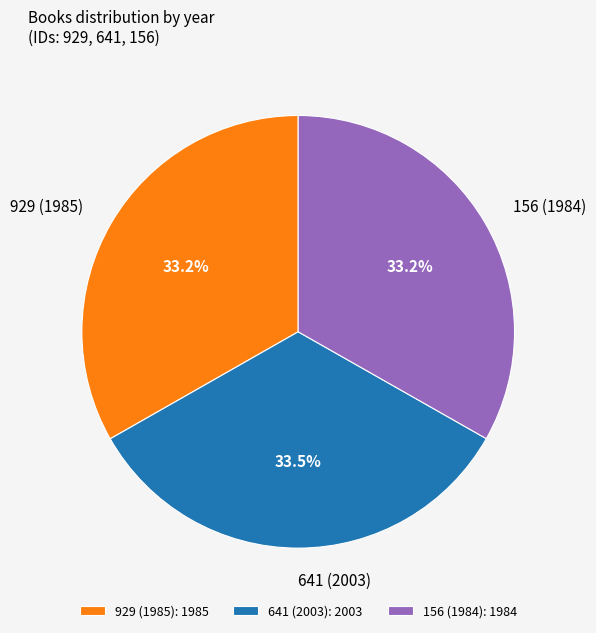

Approximately how many times larger is the value at 641 (2003) compared to 156 (1984)?

1.0